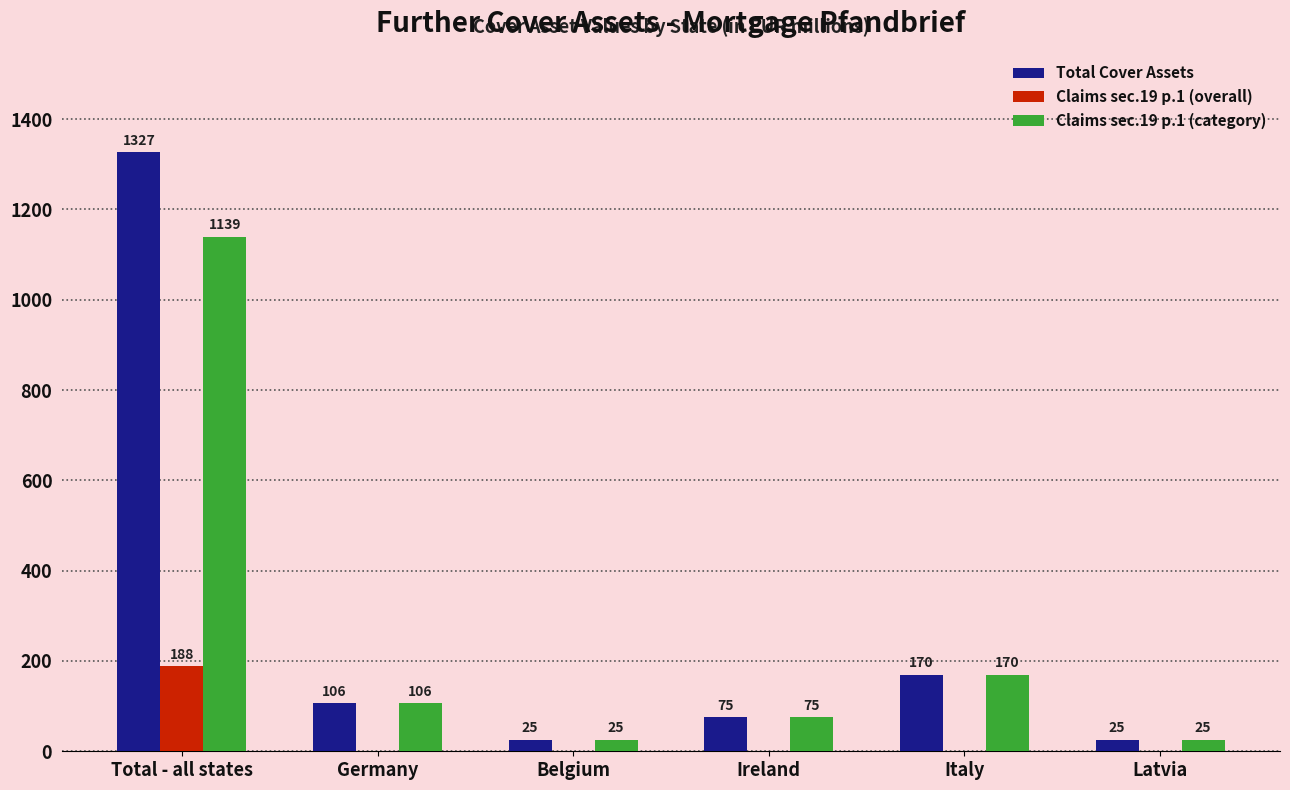

What is the highest value of the Total Cover Assets series?

1327